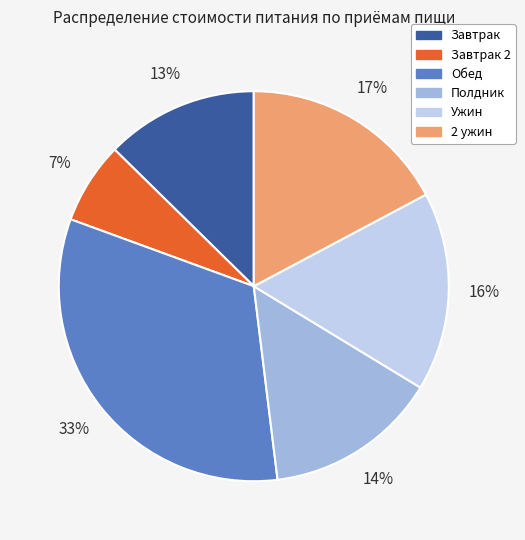

Is there any slice that represents more than half of the pie?

No